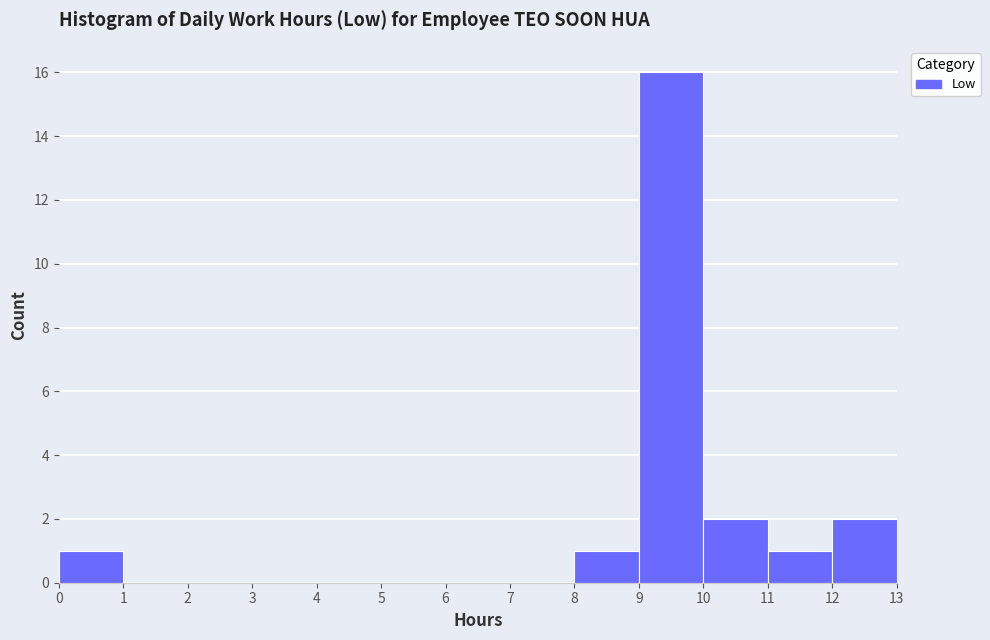

How tall is the bar that spans 12 to 13 on the x-axis? The values are not printed on the chart, so give them approximately, as read against the axis.

2